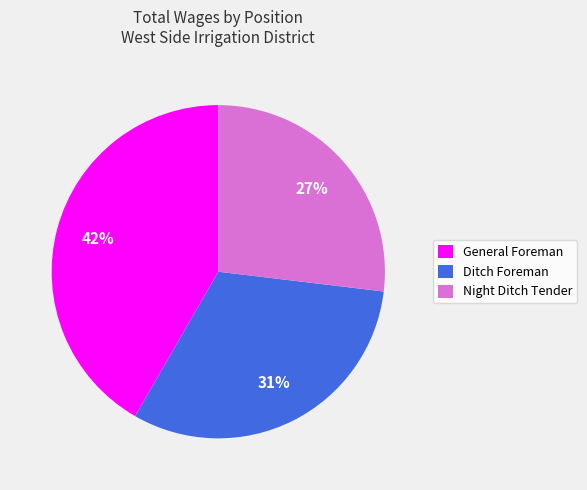

To the nearest percent, what is the difference between the Night Ditch Tender and General Foreman slice percentages?

15%